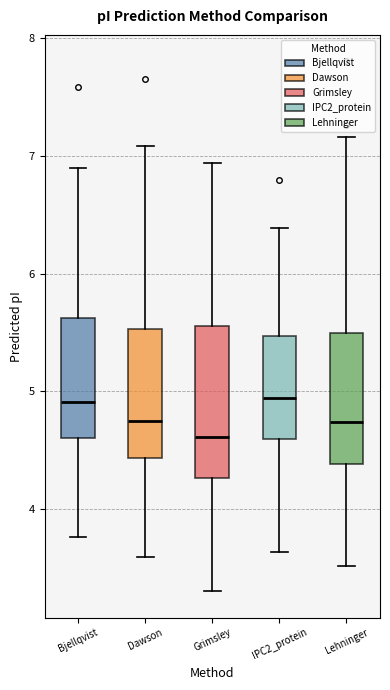

Which box has the lowest median line?

Grimsley